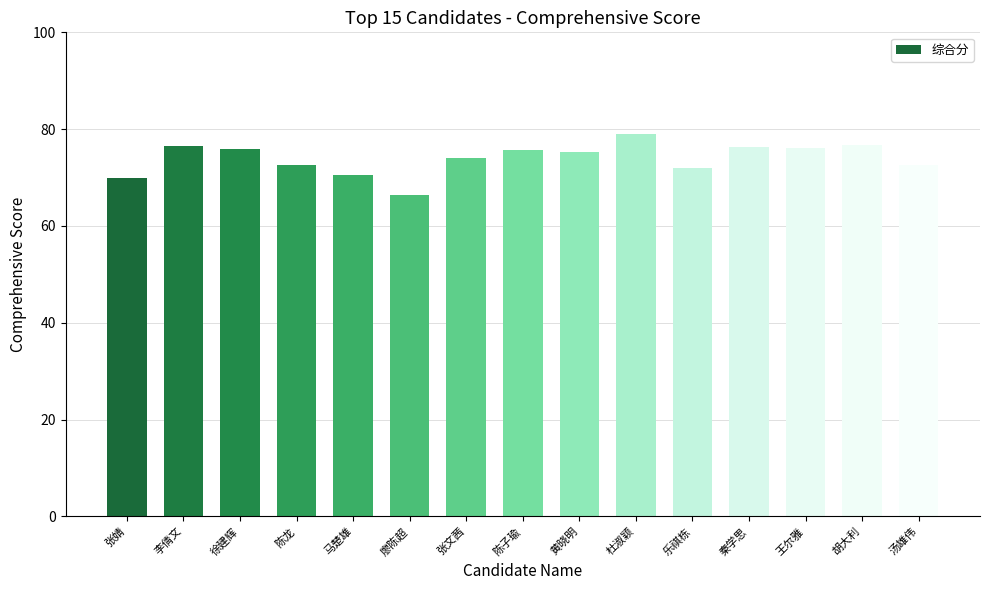

Where does the data first go above 75?

李倩文